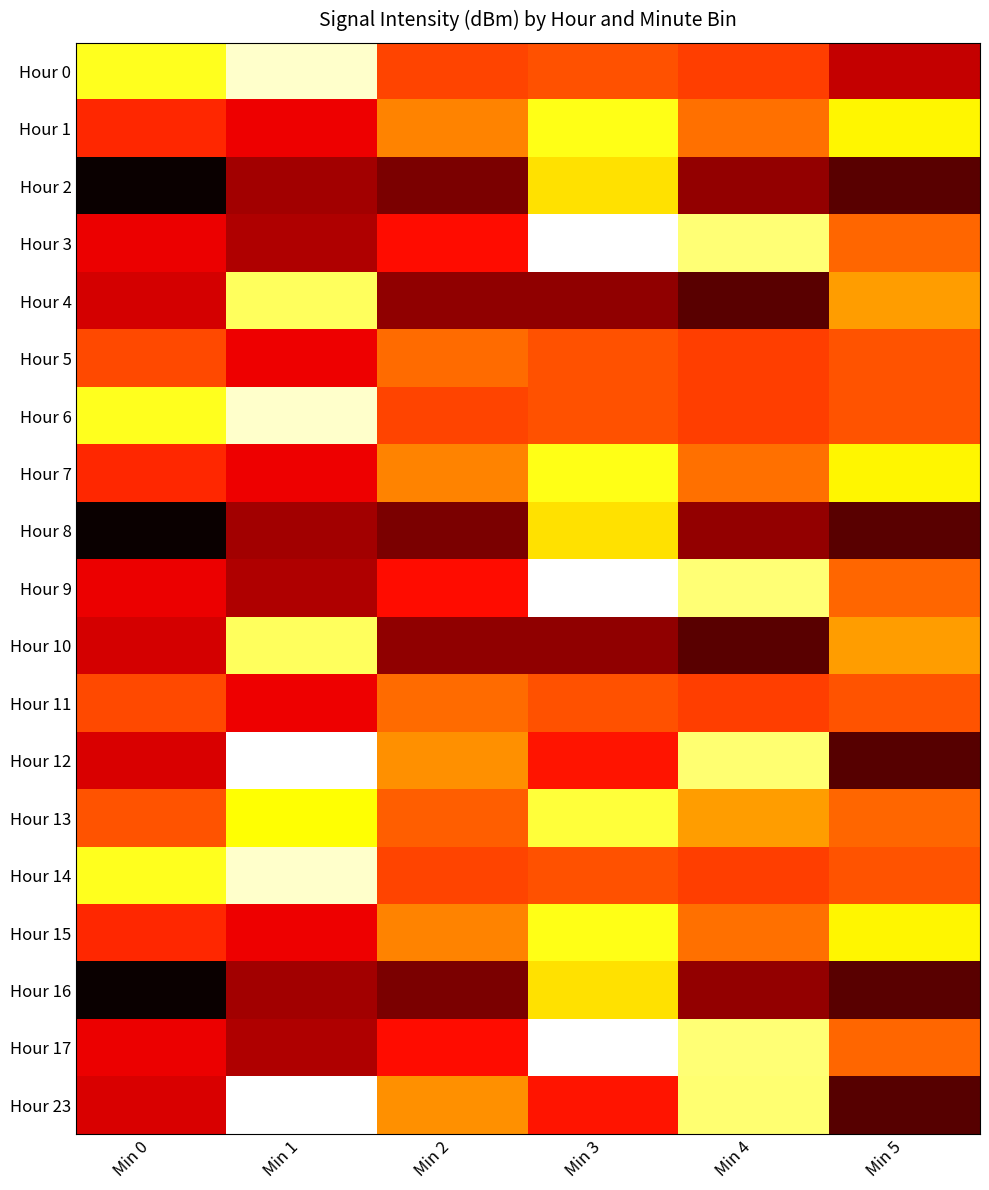

Which has a higher value, Min 0 or Min 5?

Min 5